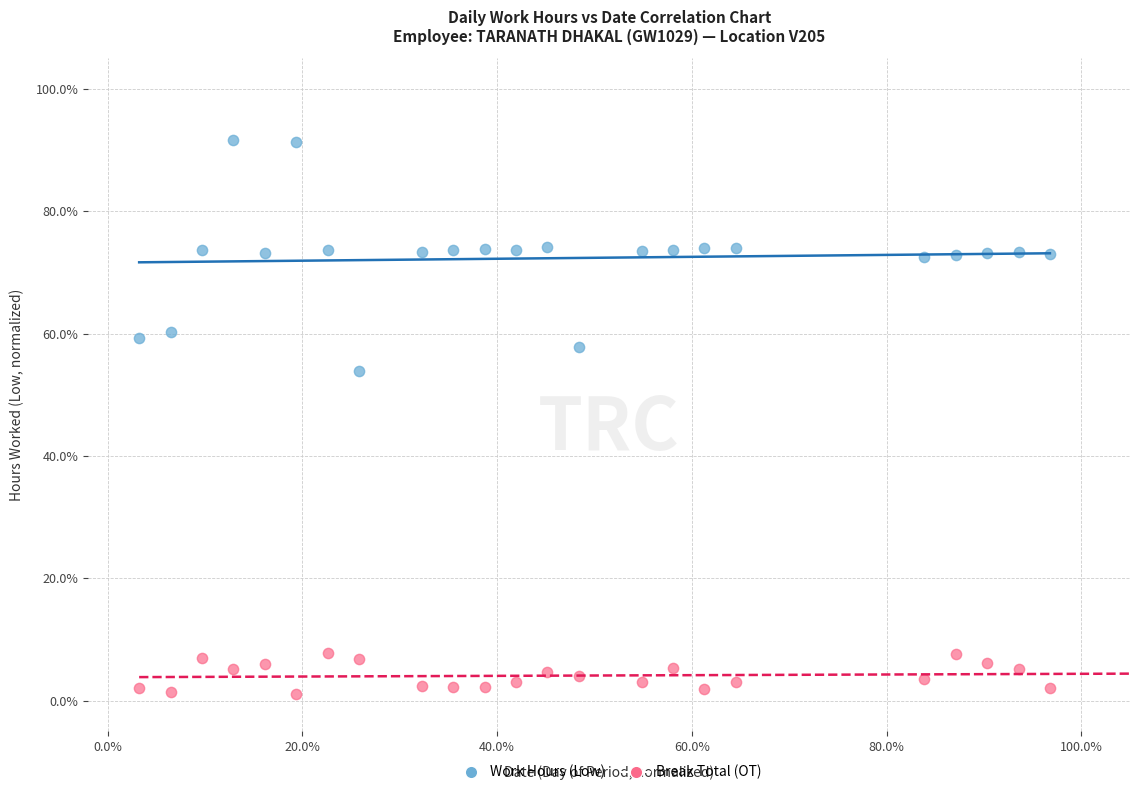

Which series contains the lowest Y value?

Break Total (OT)